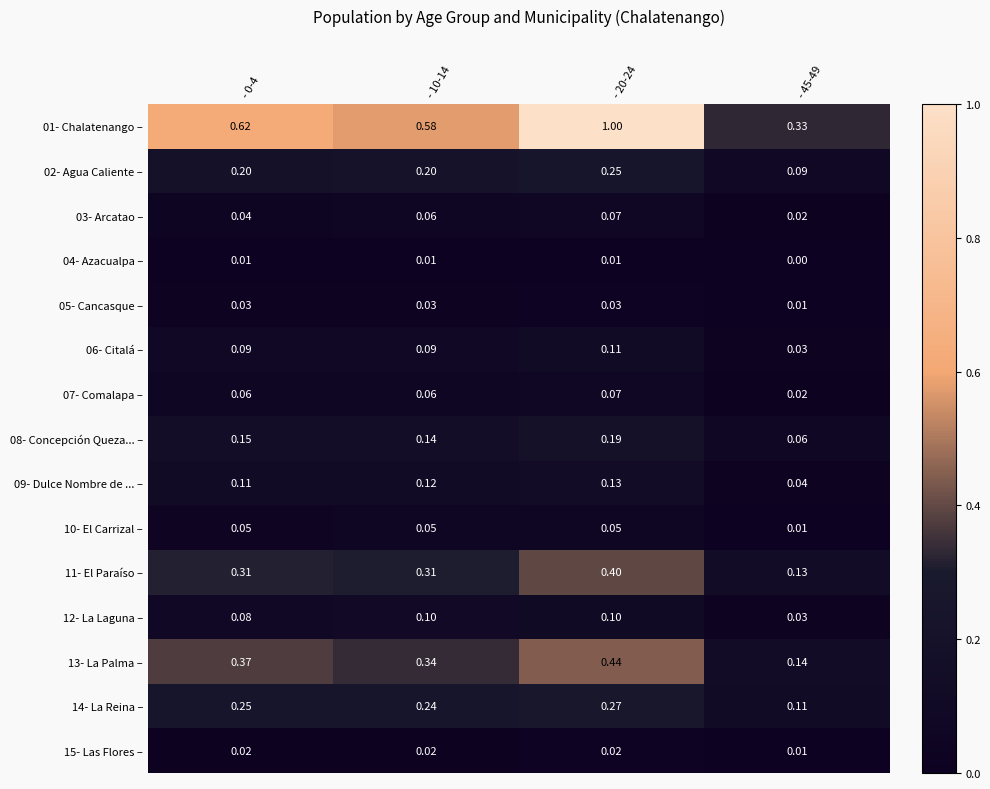

Is the value of 07- Comalapa – at - 10-14 greater than the value of 15- Las Flores – at - 20-24?

Yes